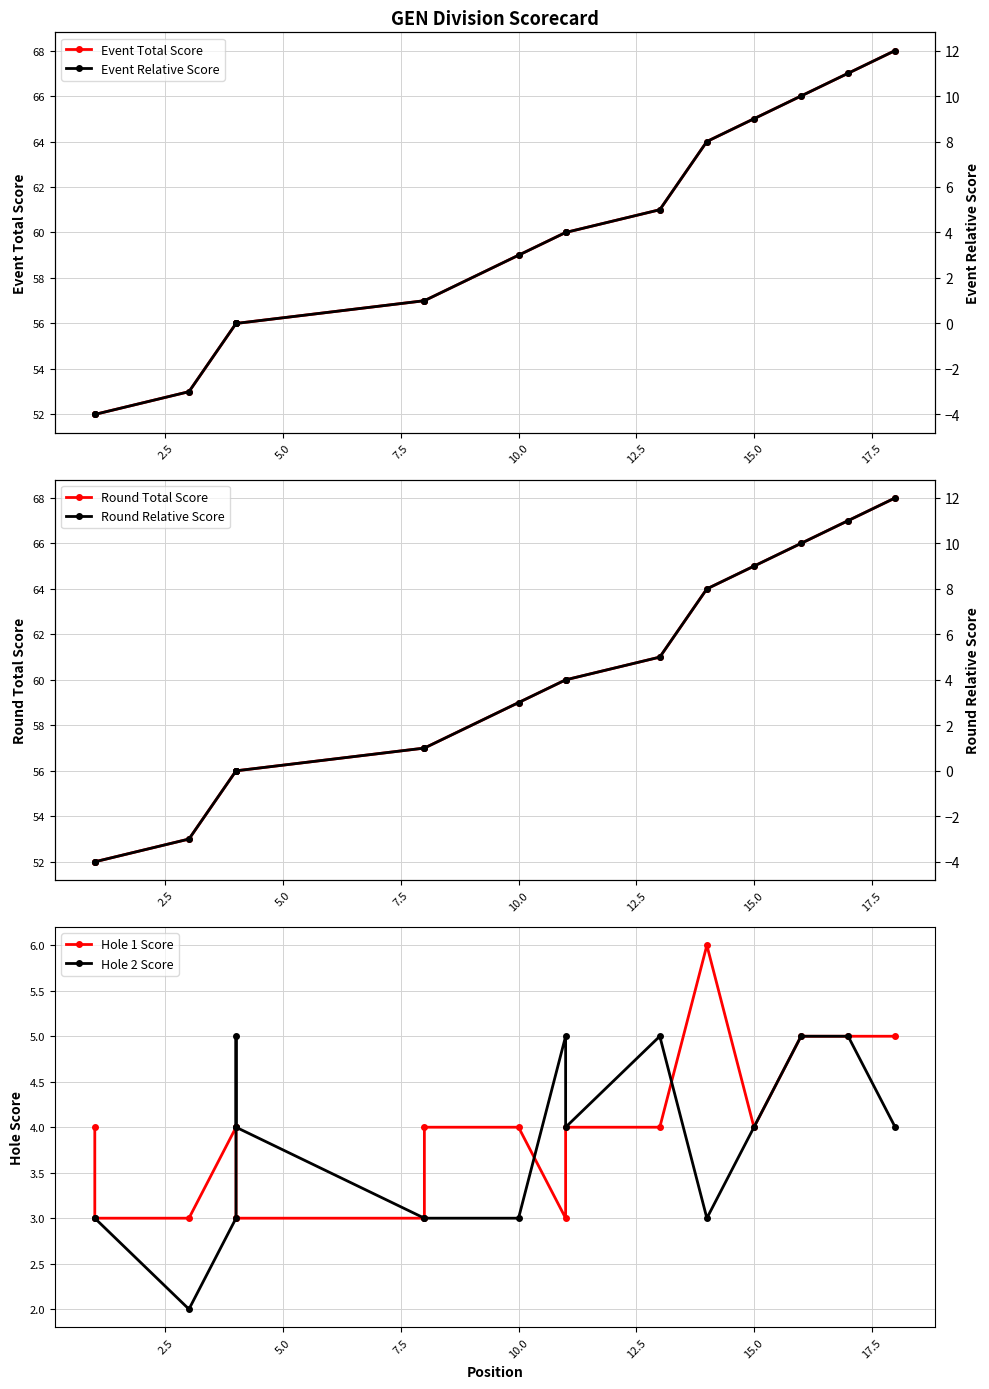

What is the smallest value displayed?

-4